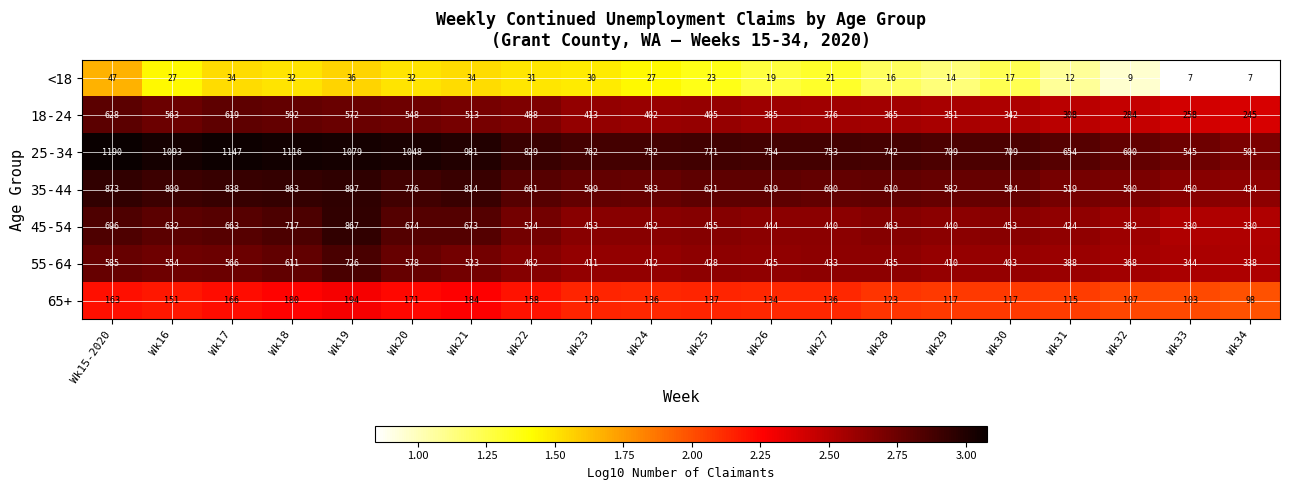

The 55-64 series shows 601 at Wk25. True or false?

False